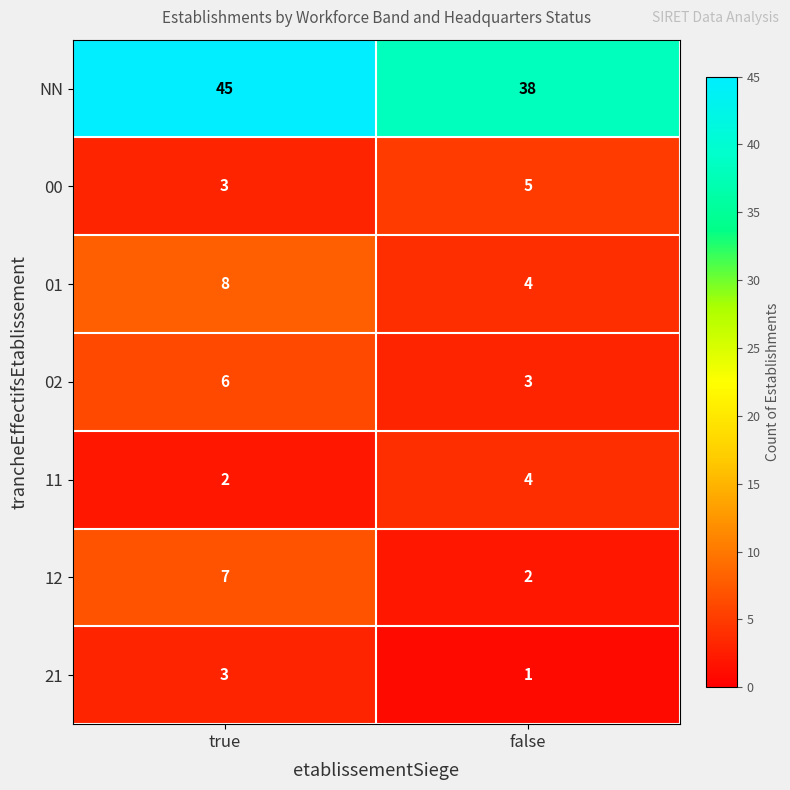

Is it true that 11 equals 4 at false?

True